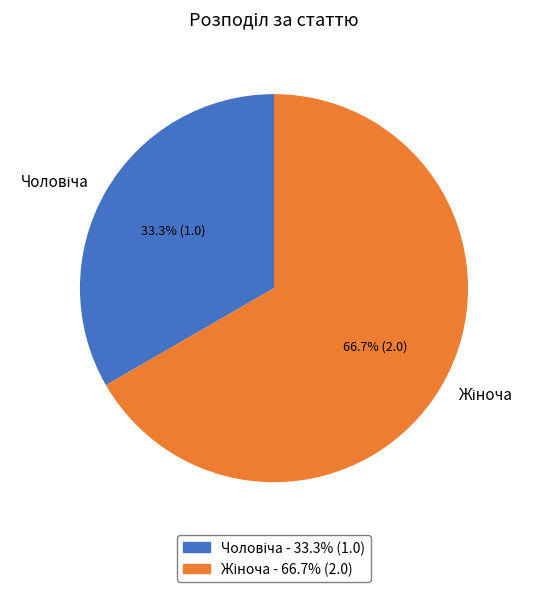

Is there any slice that represents more than half of the pie?

Yes